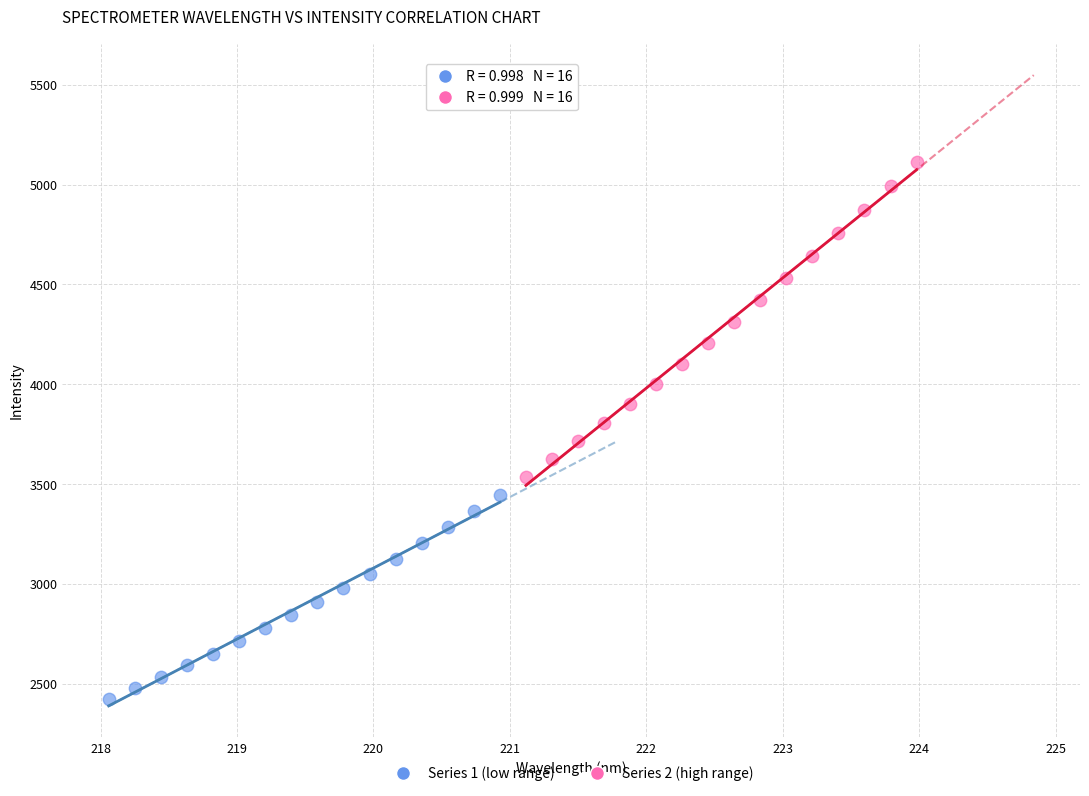

What are all the series names shown in the legend?

Series 1 (low range), Series 2 (high range)